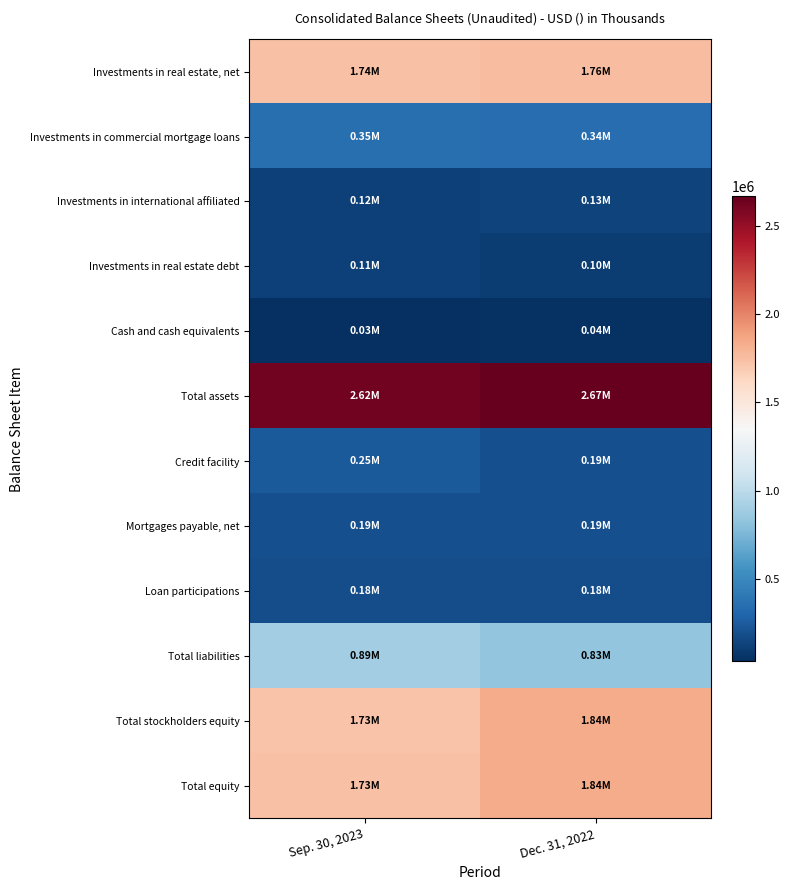

Rank the series by their maximum value, from lowest to highest.

Cash and cash equivalents, Investments in real estate debt, Investments in international affiliated, Loan participations, Mortgages payable, net, Credit facility, Investments in commercial mortgage loans, Total liabilities, Investments in real estate, net, Total stockholders equity, Total equity, Total assets